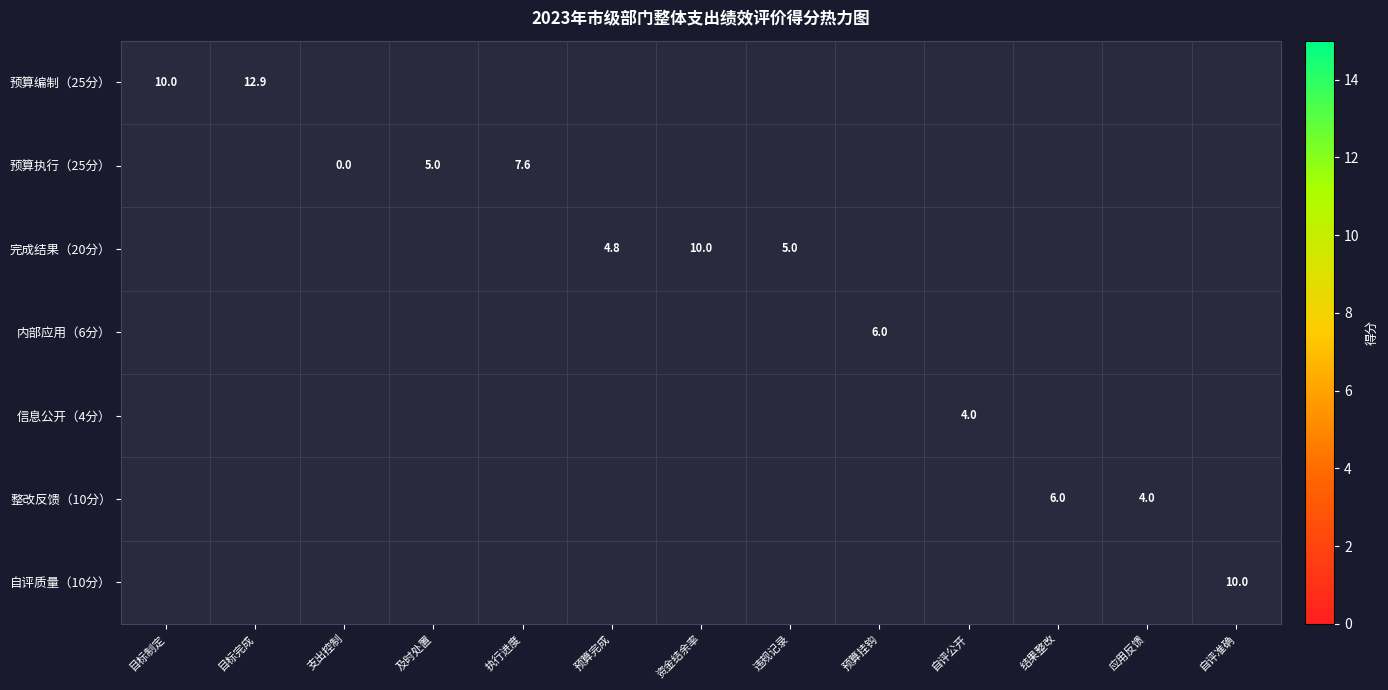

The 整改反馈（10分） series shows 2.5 at 结果整改. True or false?

False